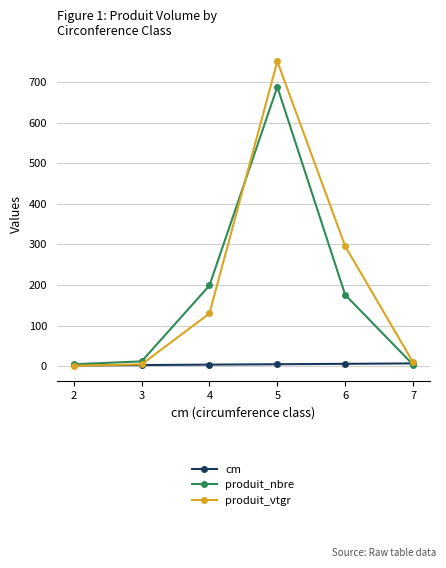

True or false: cm has more than 2 interior local peaks.

False